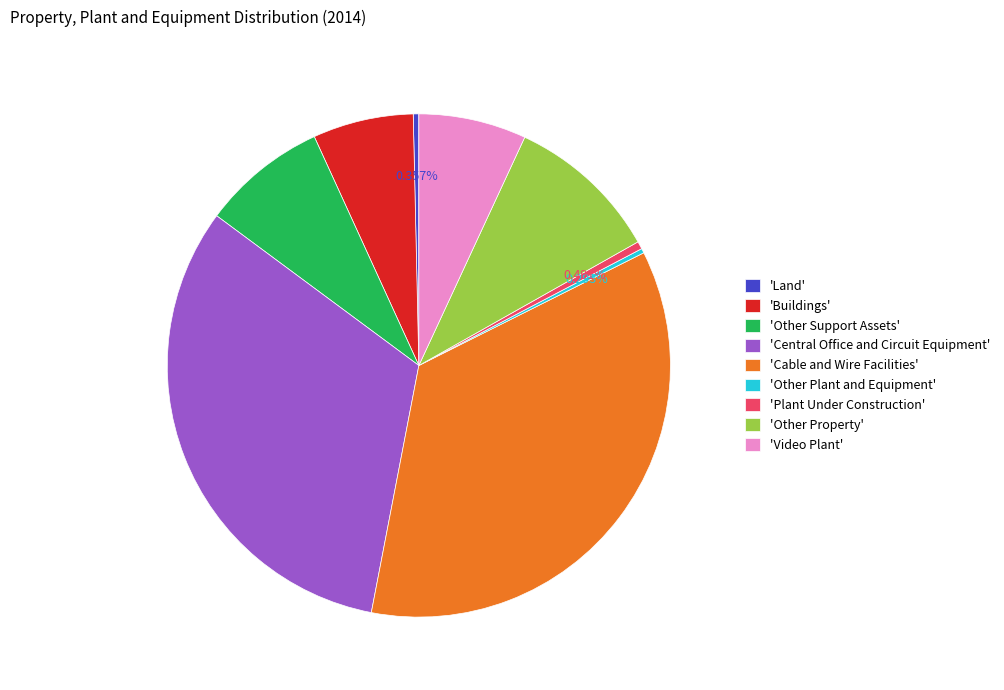

How many segments does this pie chart have?

9